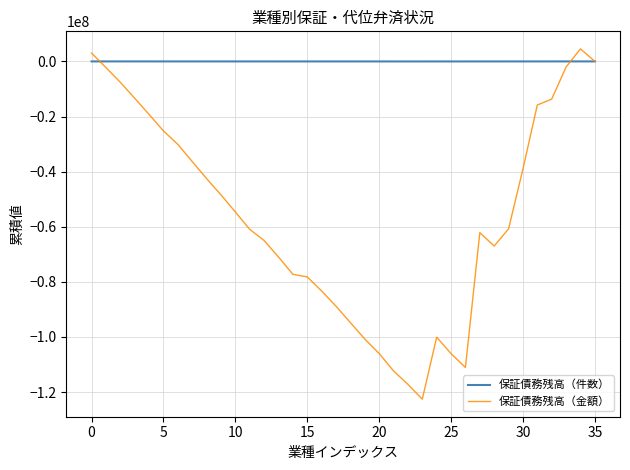

Which series has the widest spread of values?

保証債務残高（金額）